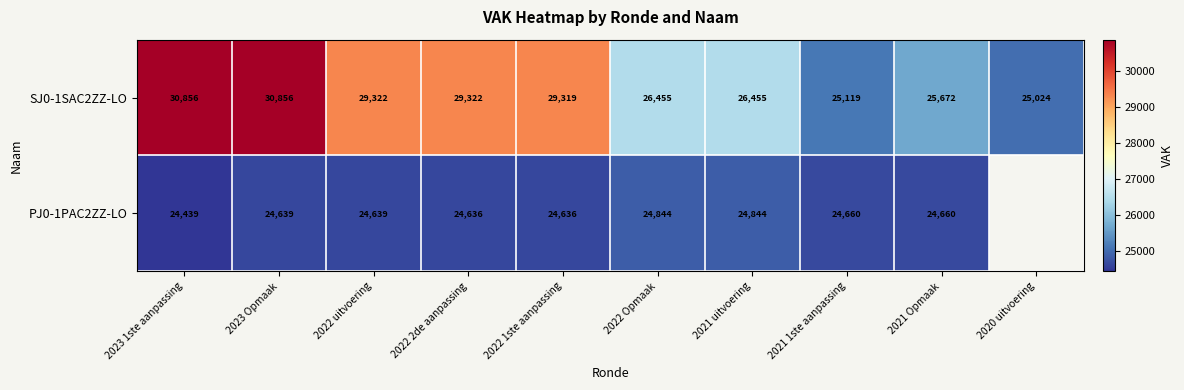

Read the SJ0-1SAC2ZZ-LO value at 2022 1ste aanpassing, to the nearest 10.

29320